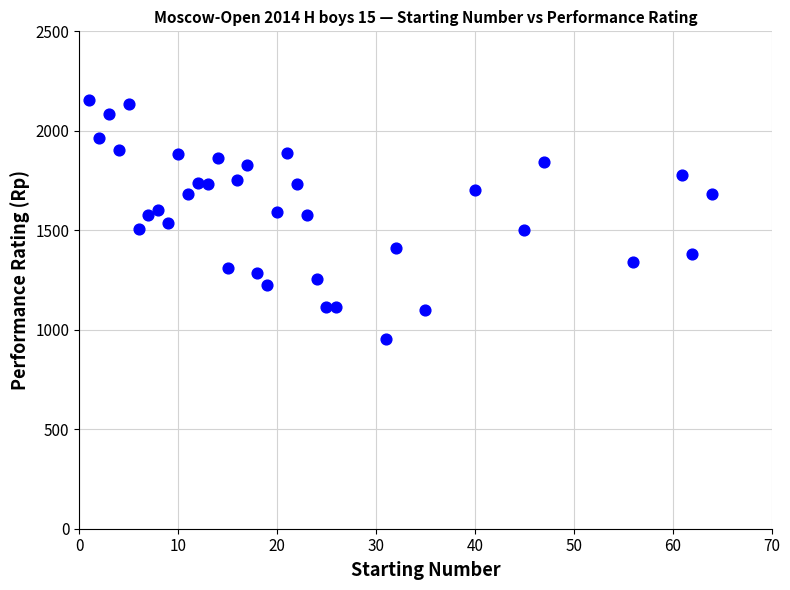

What is the range of X values (max minus min)?

63